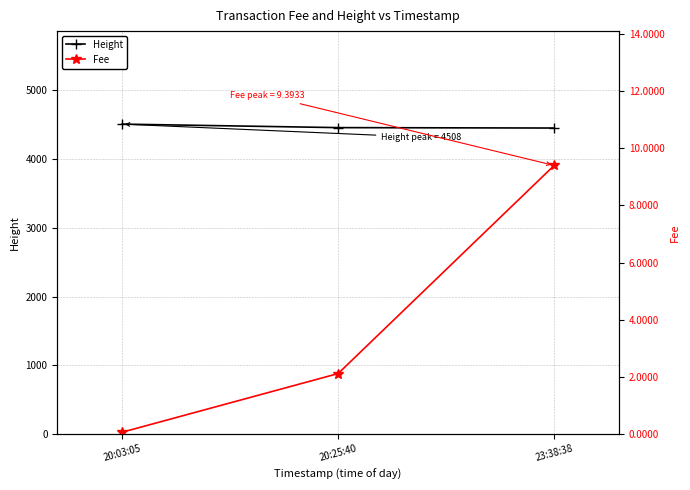

Is it true that Fee equals 9.4 at 23:38:38?

True